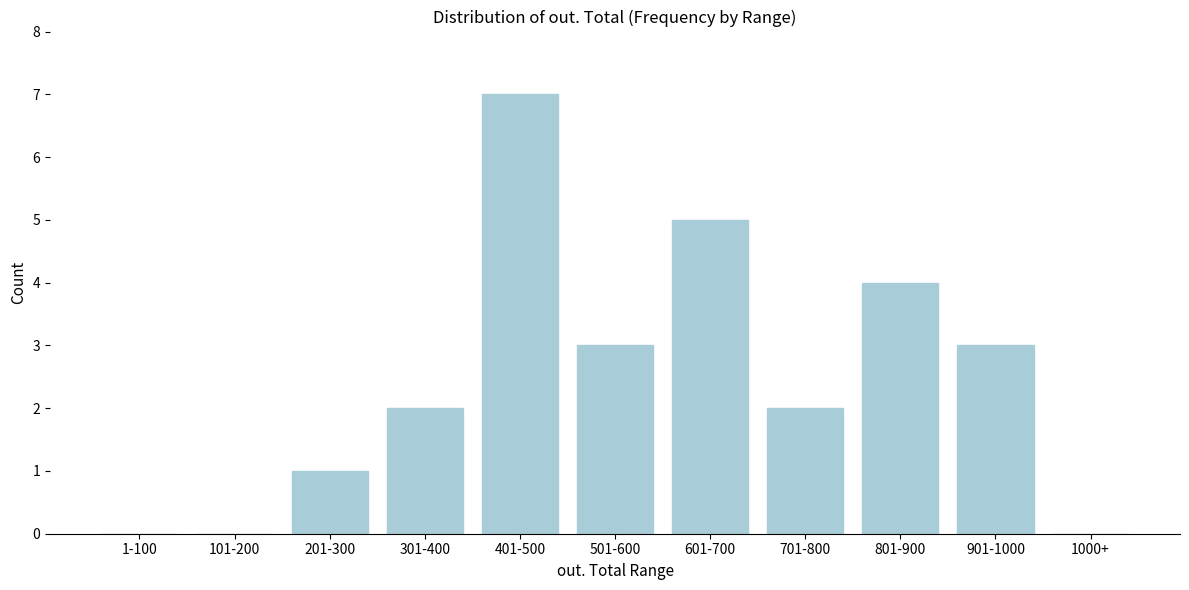

Reading left to right, extract all data points from this chart.

1-100=0	101-200=0	201-300=1	301-400=2	401-500=7	501-600=3	601-700=5	701-800=2	801-900=4	901-1000=3	1000+=0